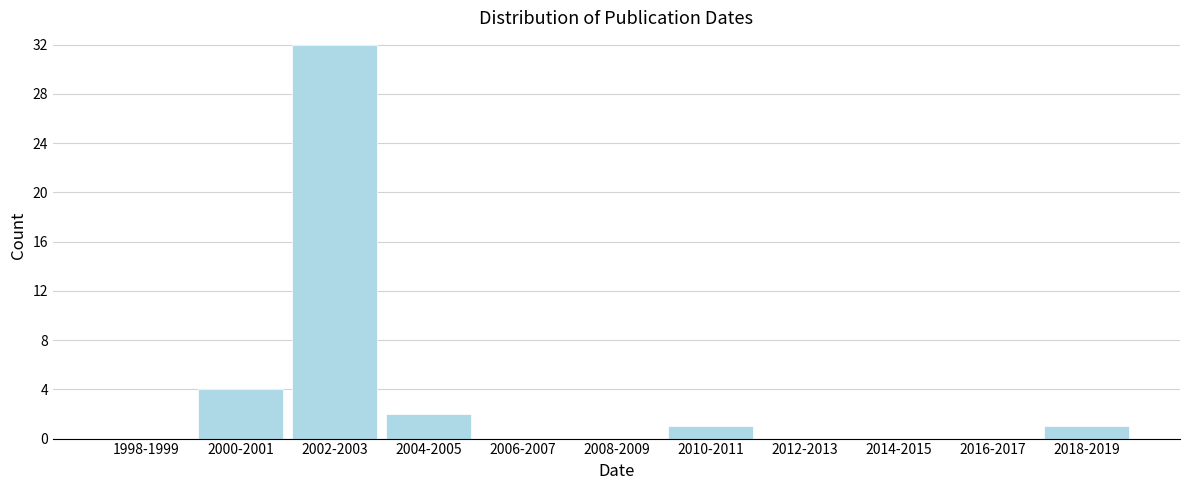

Reading left to right, list all the values displayed in this chart.

1998-1999=0	2000-2001=4	2002-2003=32	2004-2005=2	2006-2007=0	2008-2009=0	2010-2011=1	2012-2013=0	2014-2015=0	2016-2017=0	2018-2019=1